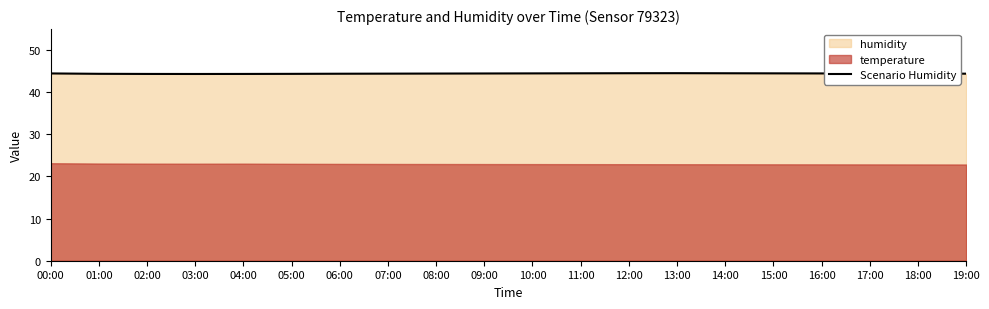

Which category has the lowest value across all series?

03:00